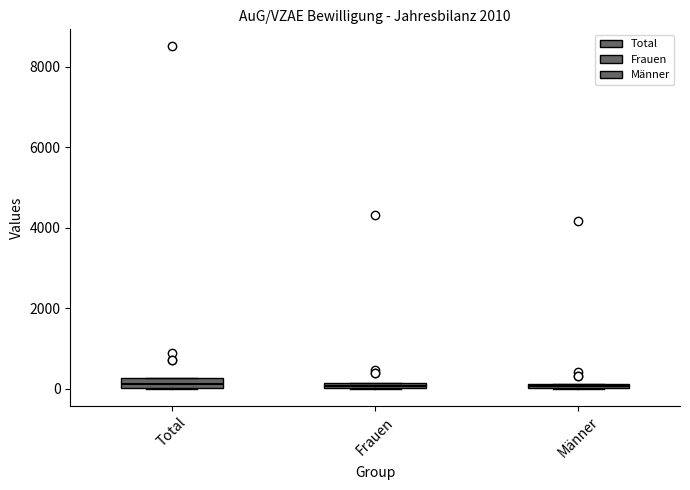

Where is the lower edge of the box for Total on the y-axis? The values are not printed on the chart, so give them approximately, as read against the axis.

0